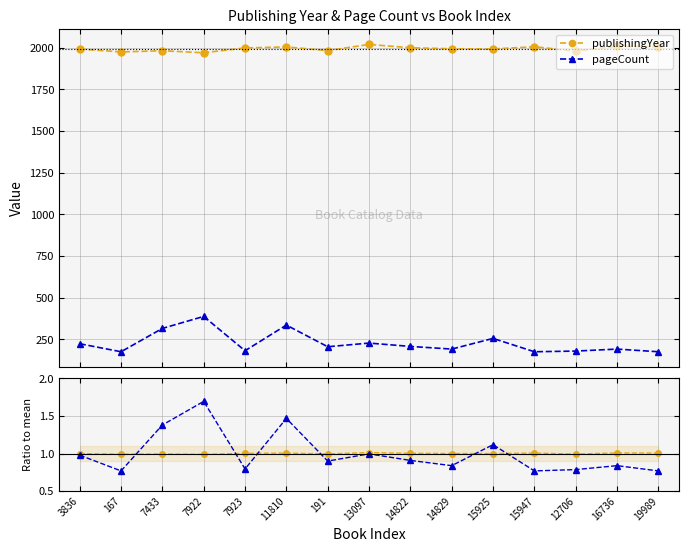

What is the label of the 3rd point from the left?

7433